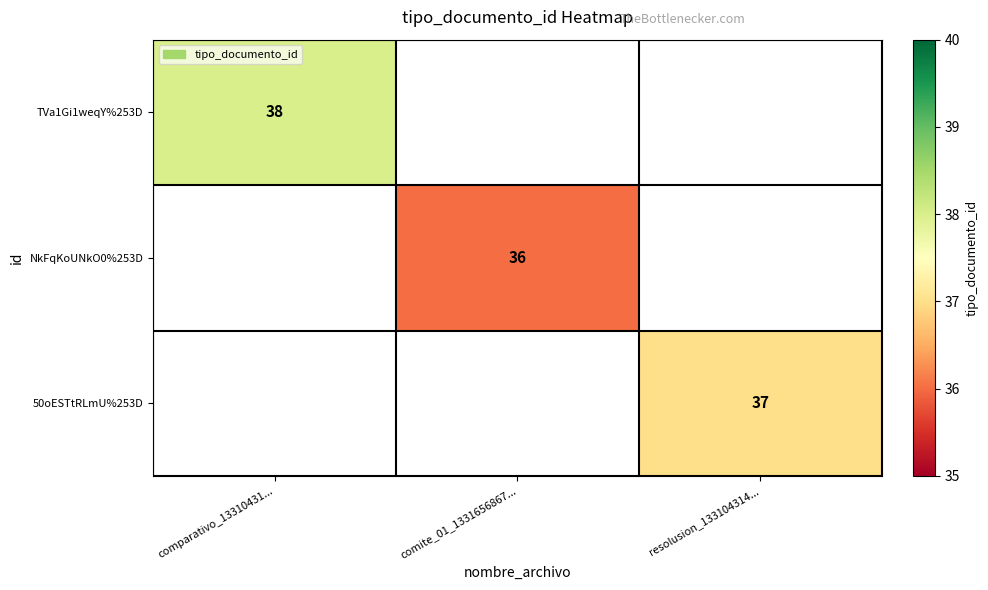

At which label is TVa1Gi1weqY%253D closest to 38?

comparativo_13310431...